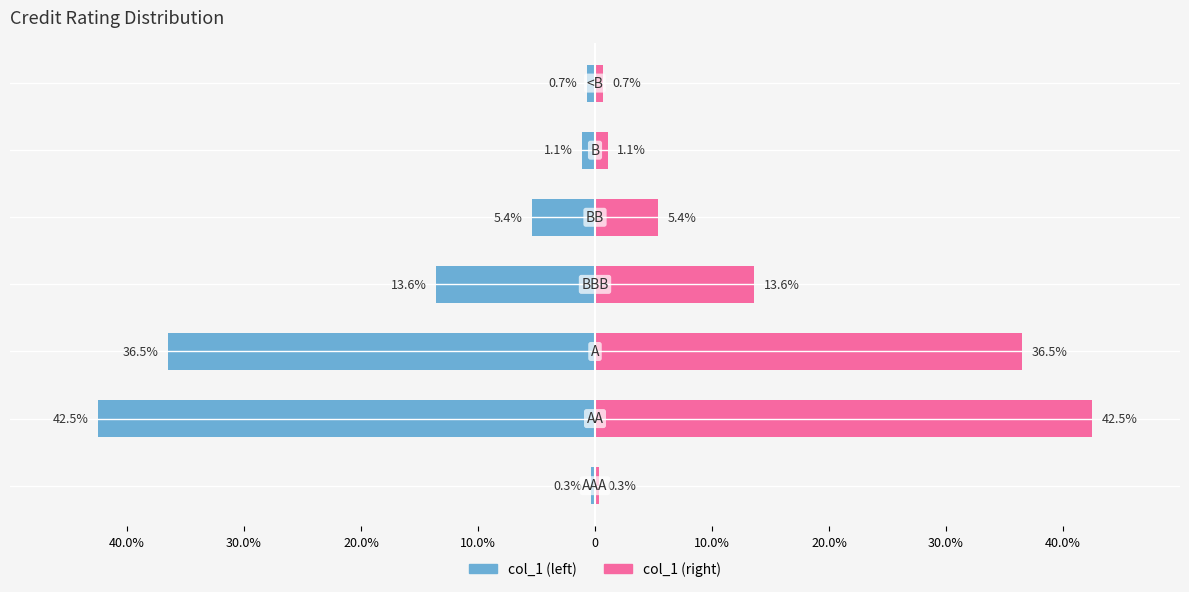

The value of col_1 (left) at 10.0% is -1.6. True or false?

False